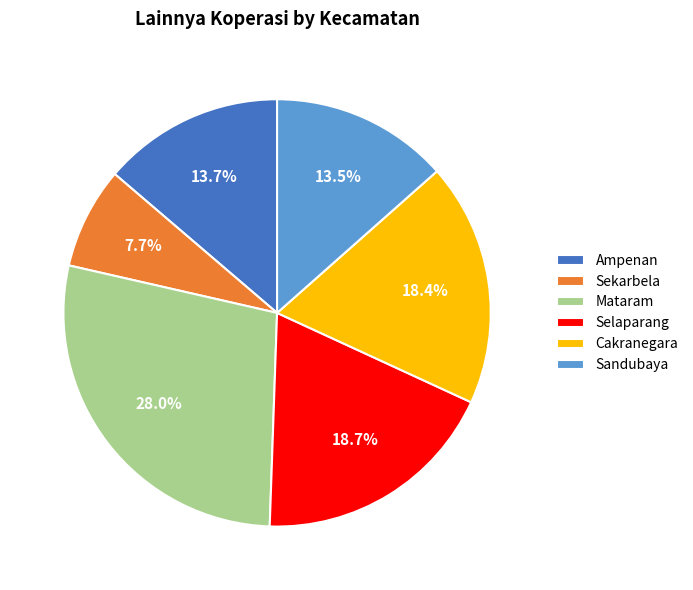

Does any single category account for the majority?

No